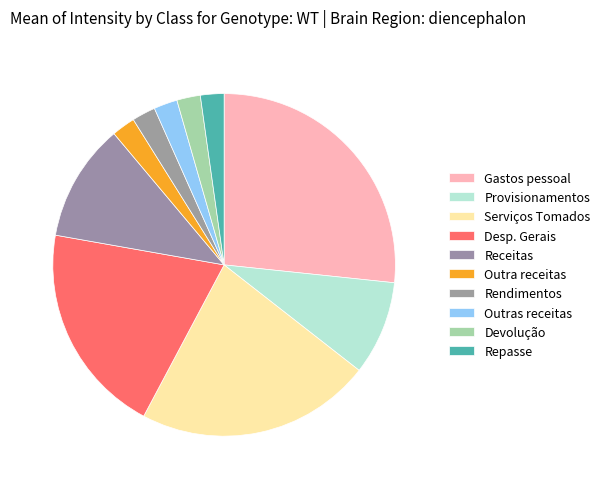

Count the number of slices in the pie.

10